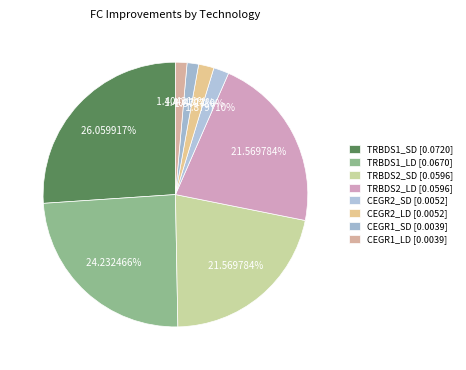

What portion of the pie excludes TRBDS1_SD?

73.9%